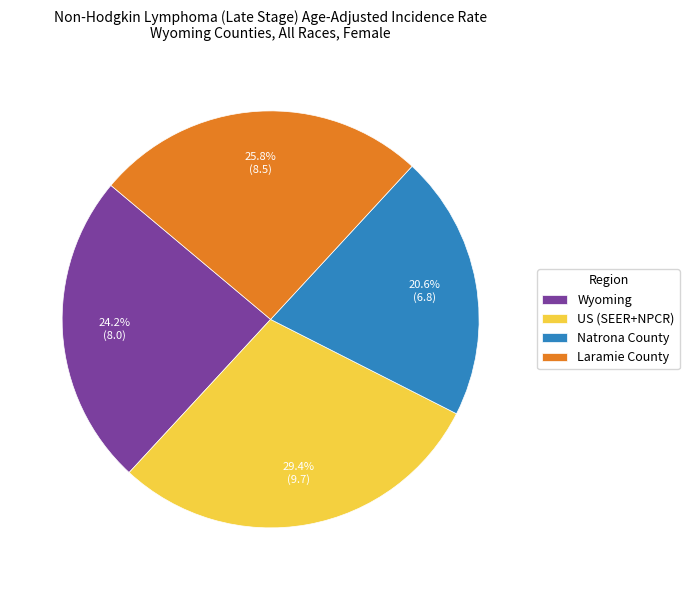

Does Natrona County account for over 50% of the chart?

No